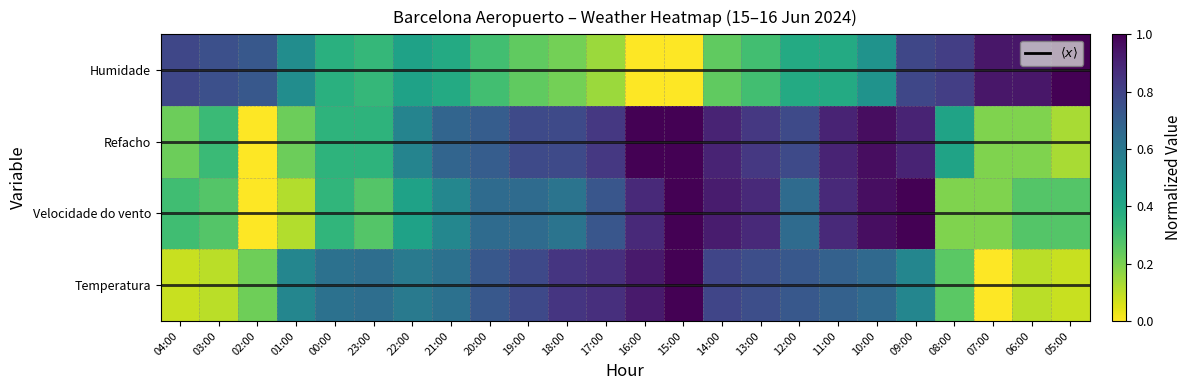

What is the maximum value for Velocidade do vento?

1.0